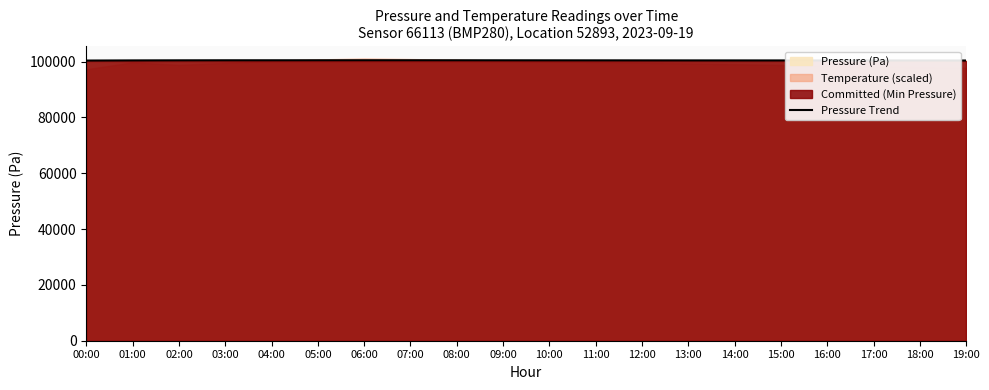

The chart shows a value of 176994.5 at 17:00. True or false?

False